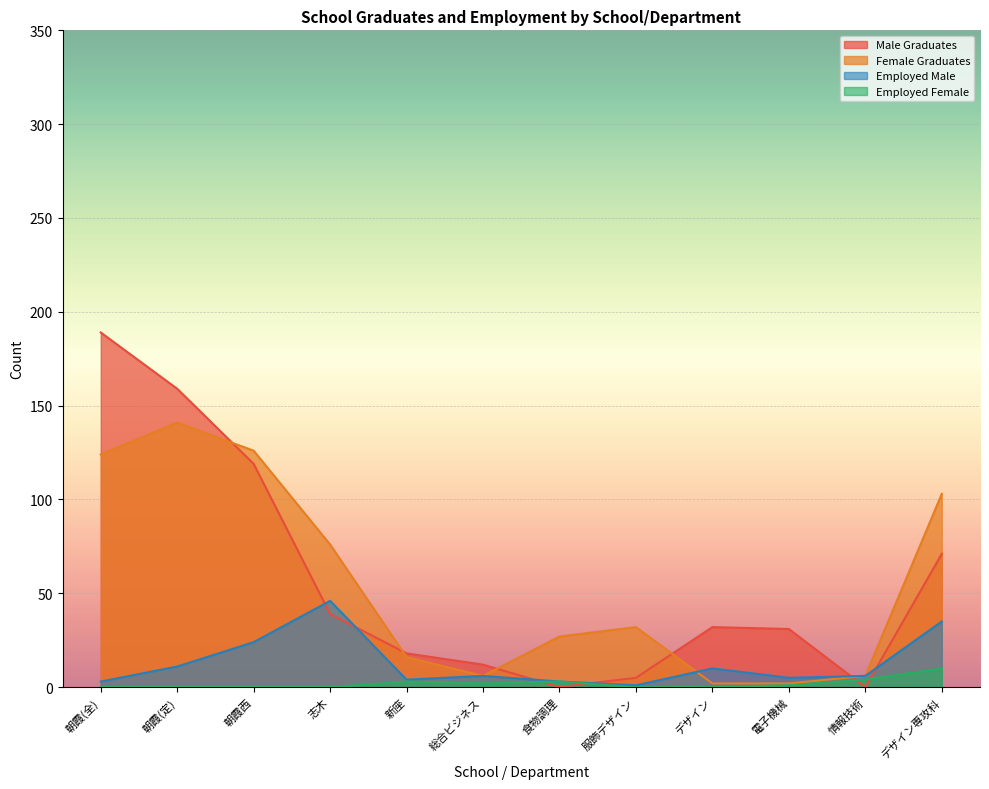

True or false: Employed Male and Female Graduates cross at least once.

True